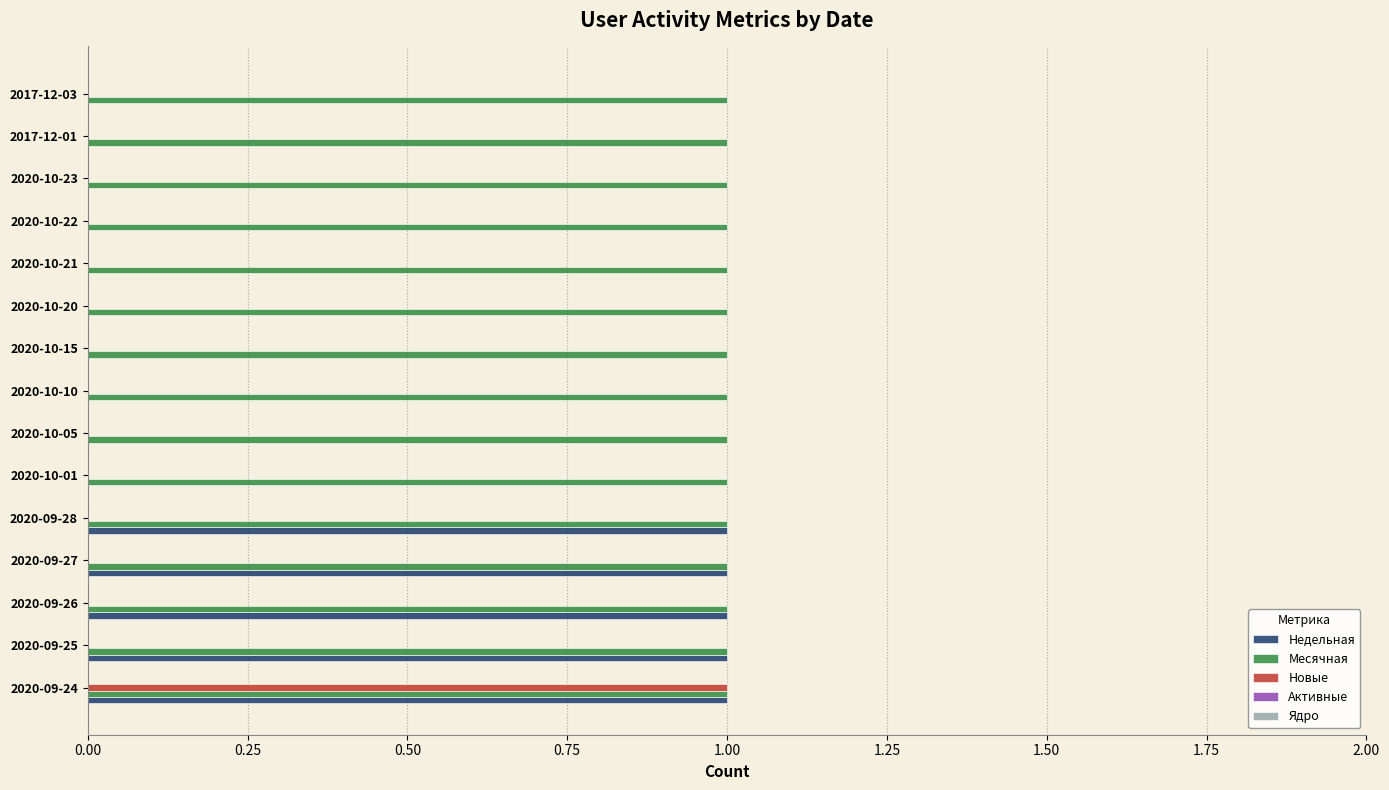

Which category has the highest value in the Новые series?

2020-09-24